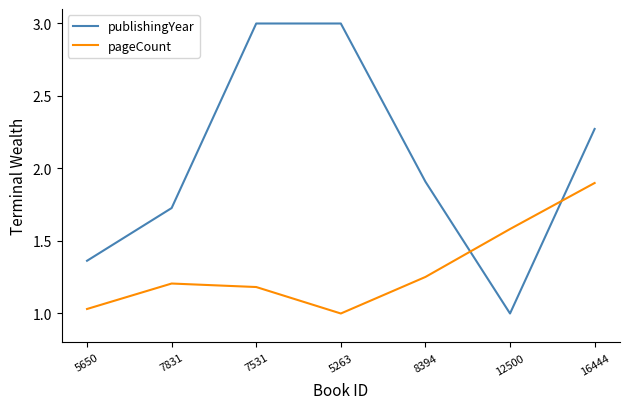

Rank the series by their average value, from highest to lowest.

publishingYear, pageCount